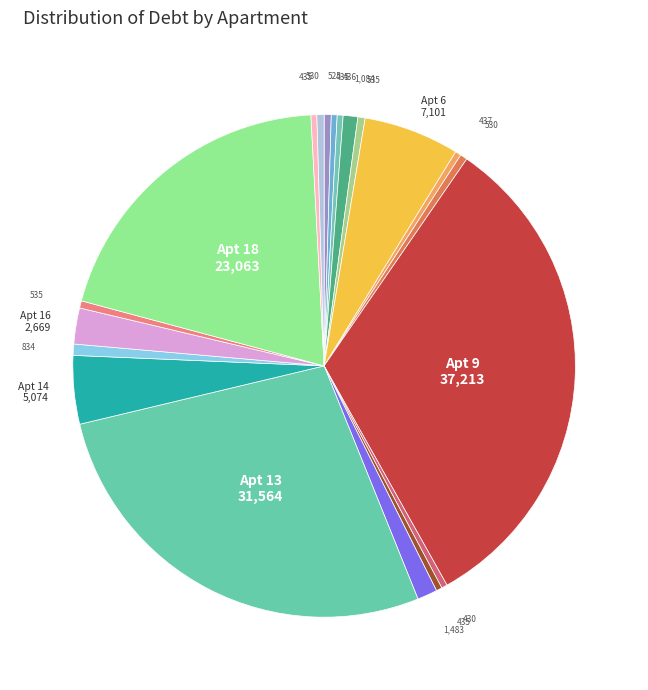

How many segments does this pie chart have?

20